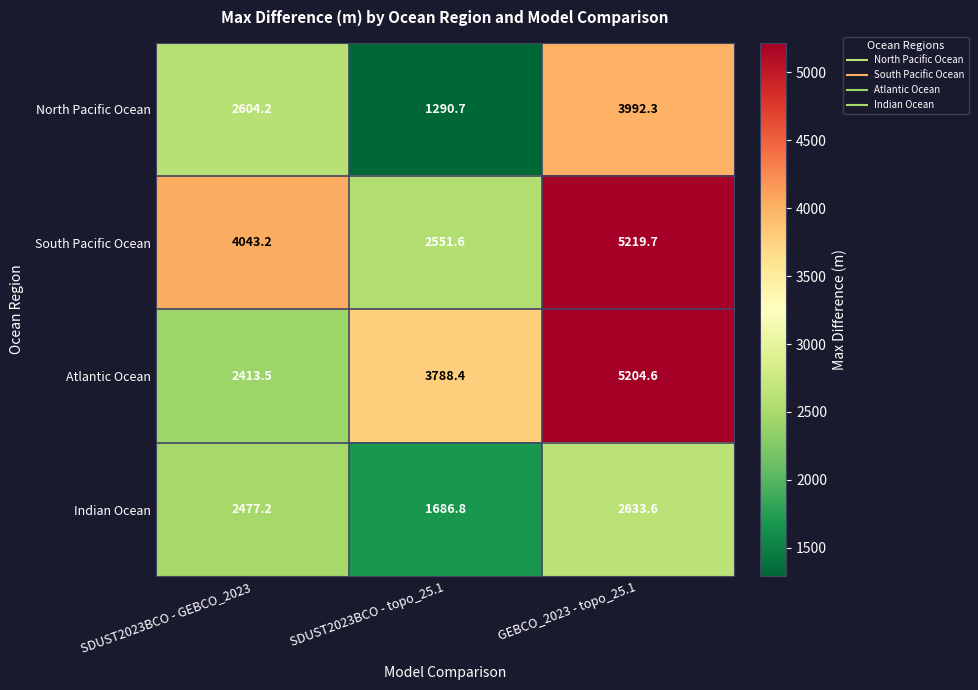

Reading left to right, extract all data points from this chart.

North Pacific Ocean: 2604.2	1290.7	3992.3
South Pacific Ocean: 4043.2	2551.6	5219.7
Atlantic Ocean: 2413.5	3788.4	5204.6
Indian Ocean: 2477.2	1686.8	2633.6